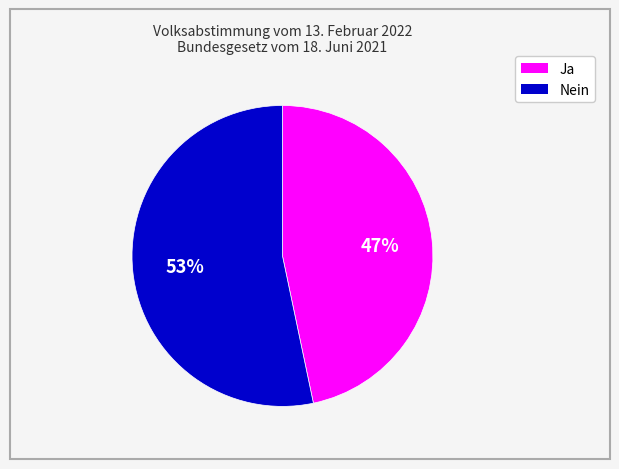

How many segments does this pie chart have?

2